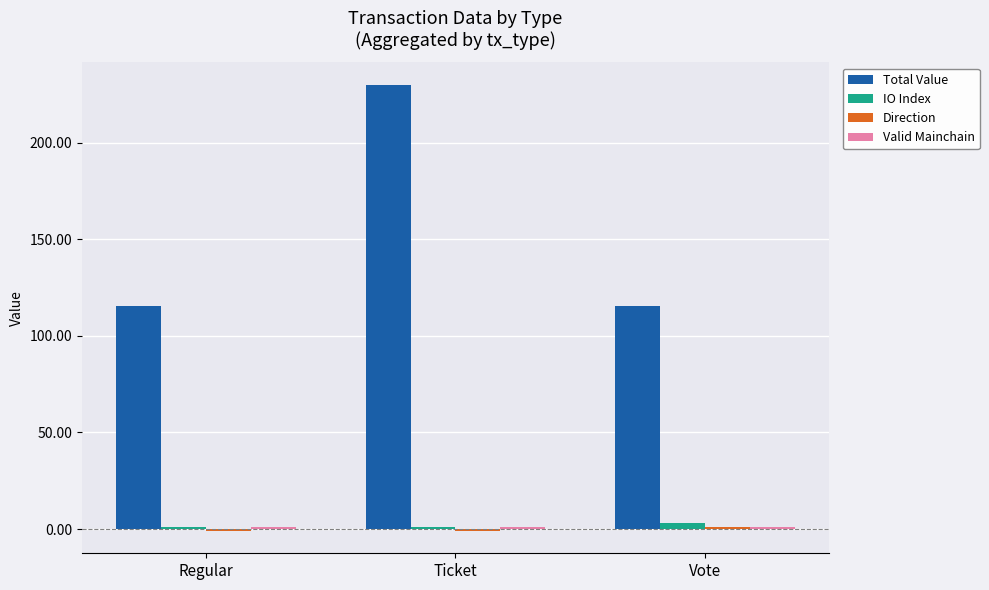

Which series has the largest range (max minus min)?

Total Value